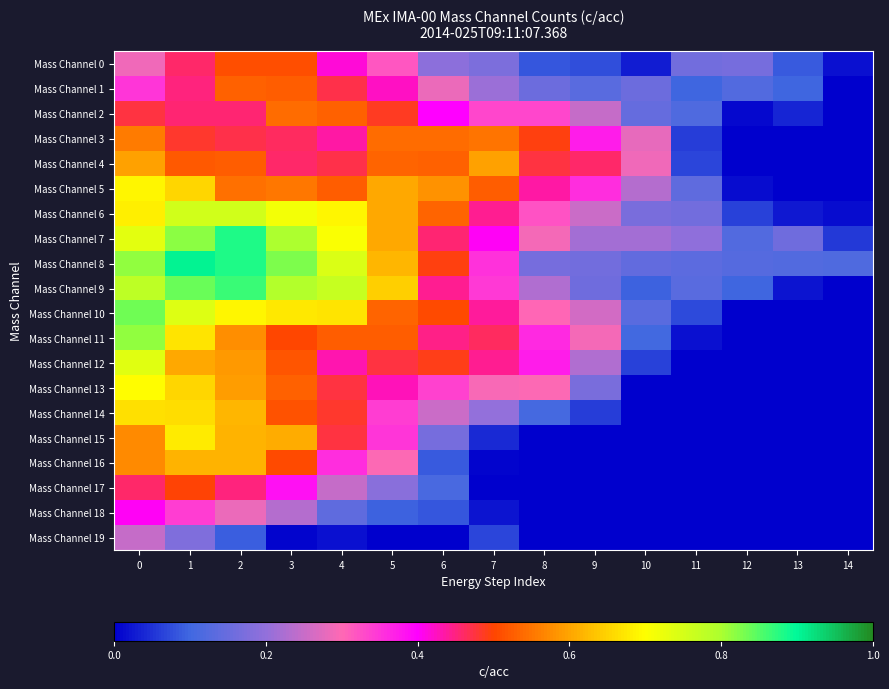

Between 3 and 8, which series saw the biggest shift?

Mass Channel 8